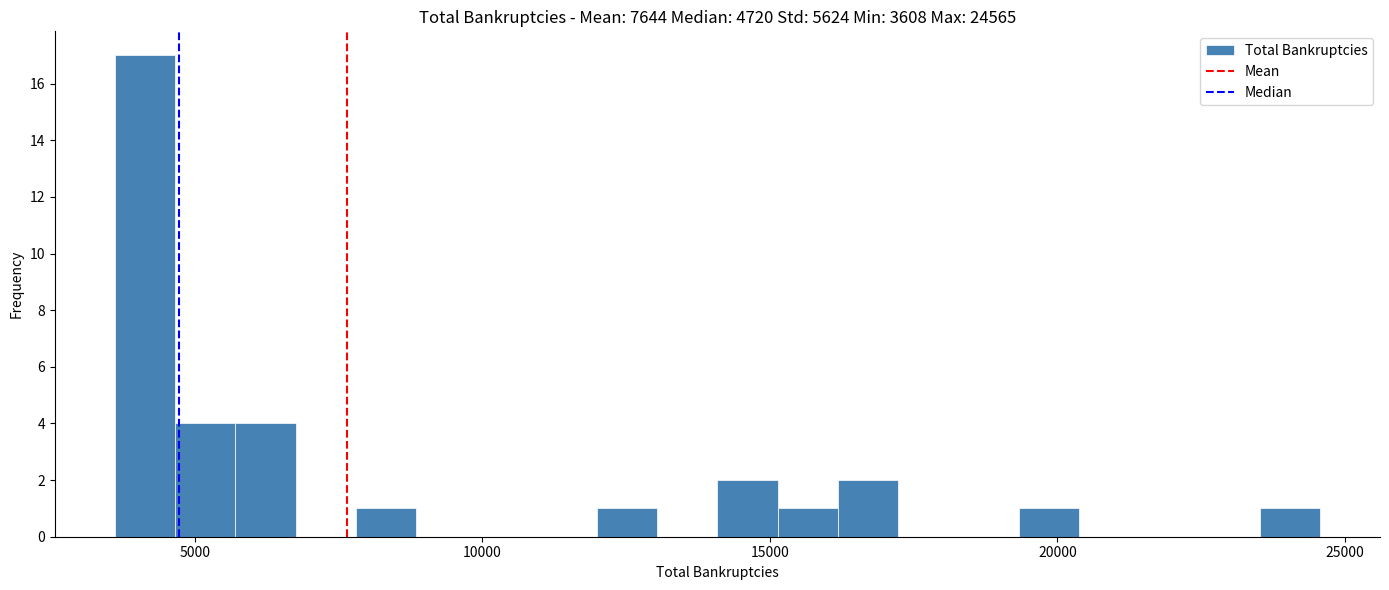

Read against the x-axis, roughly where is the centre of the tallest bar?

4000